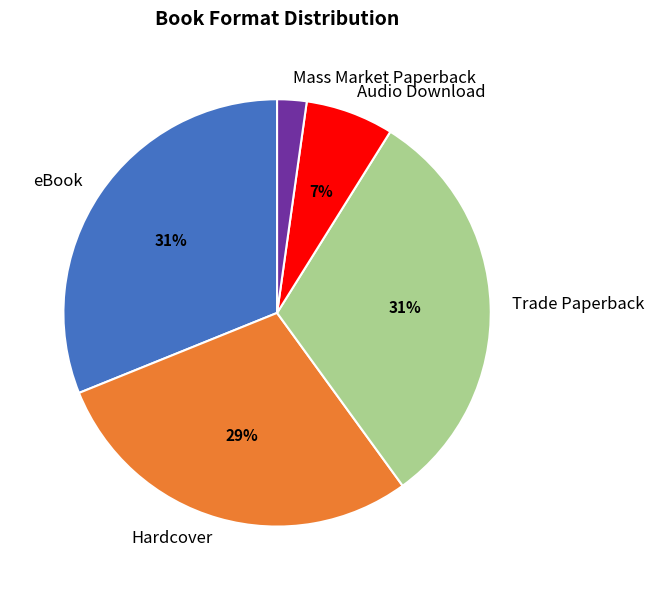

How many slices are in this pie chart?

5